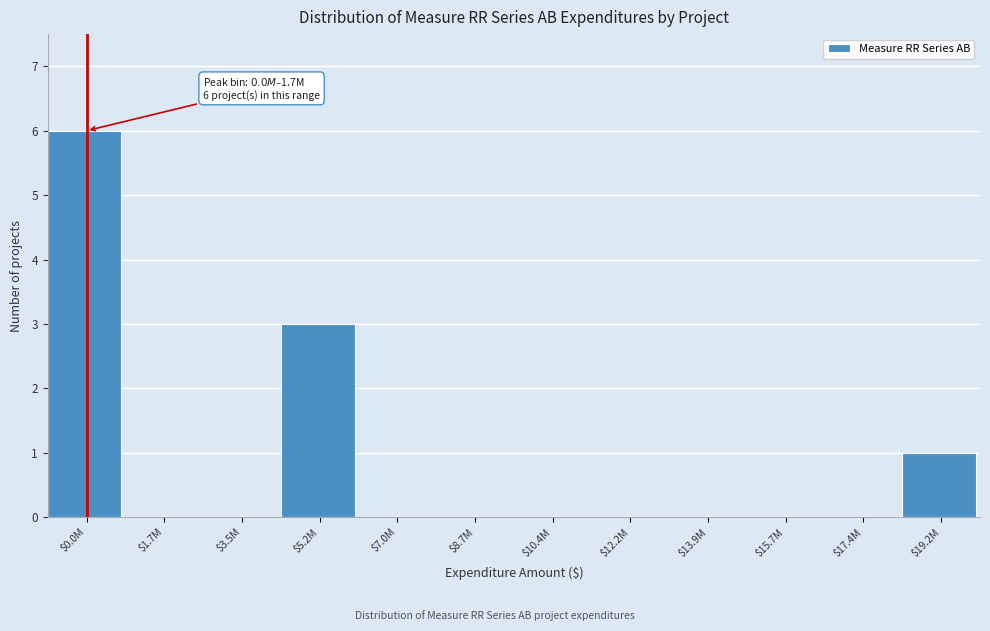

Which category has the highest value across all series?

$0.0M